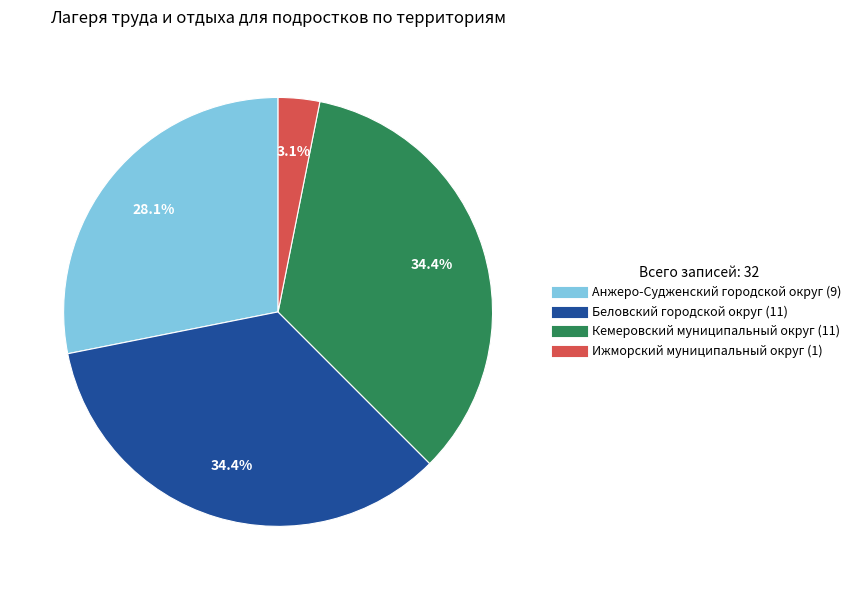

Is there any slice that represents more than half of the pie?

No